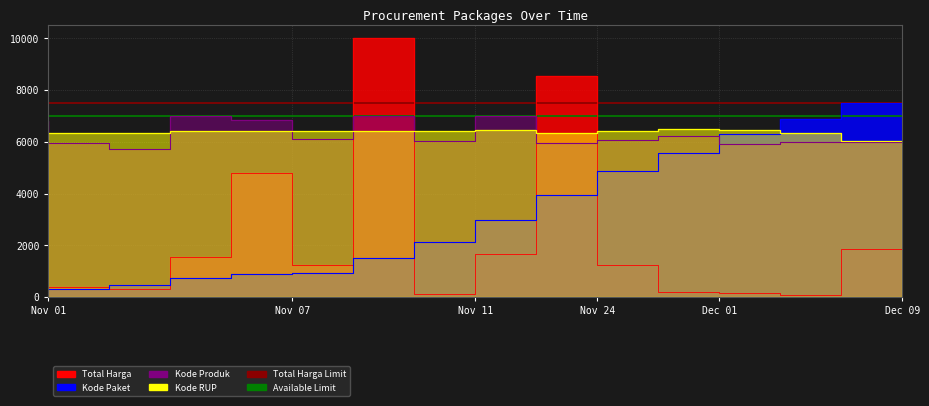

What is the difference between the highest and lowest values at Nov 07?

5923.8